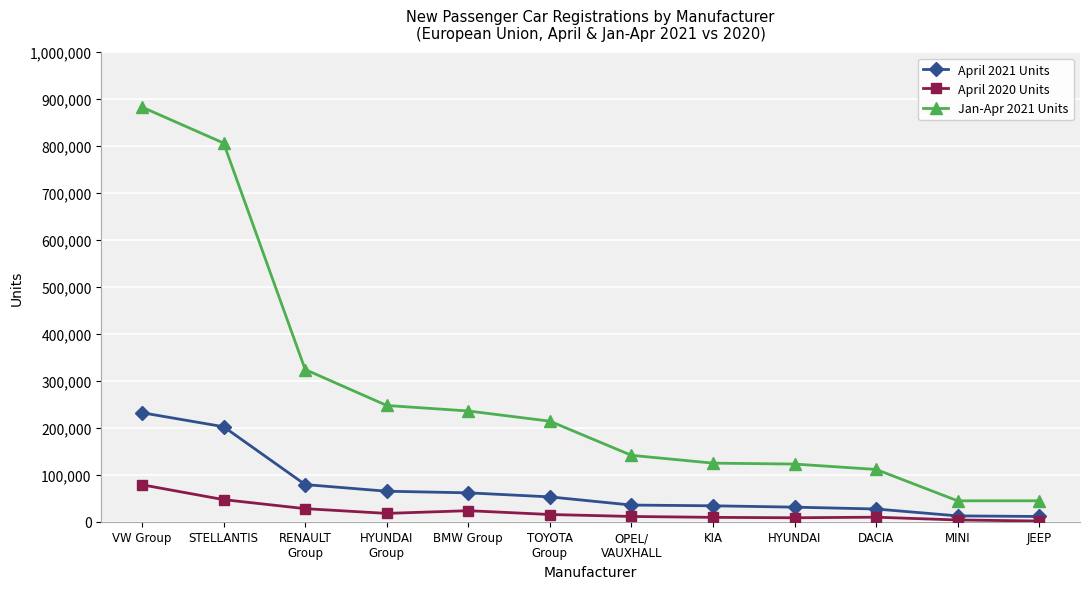

At which category is the sum across all series the highest?

VW Group